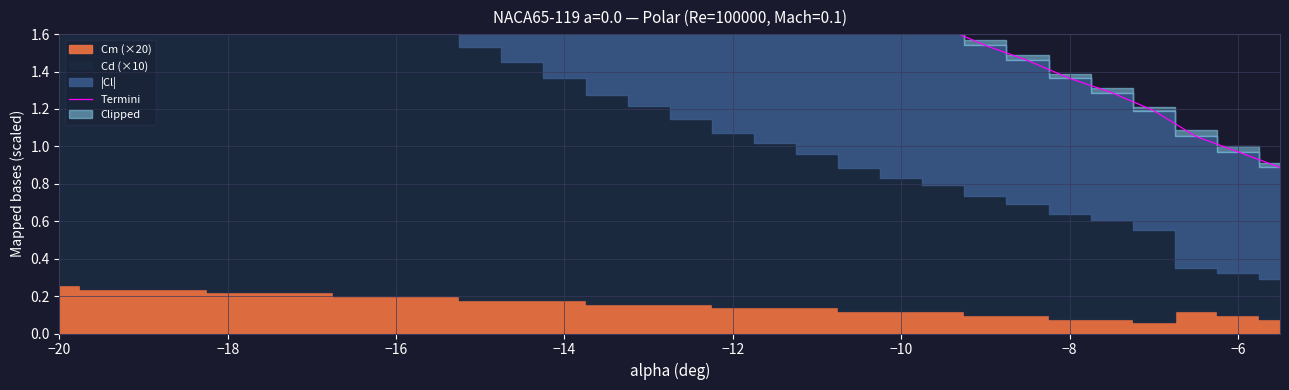

What is the difference between the maximum and minimum values?

2.9